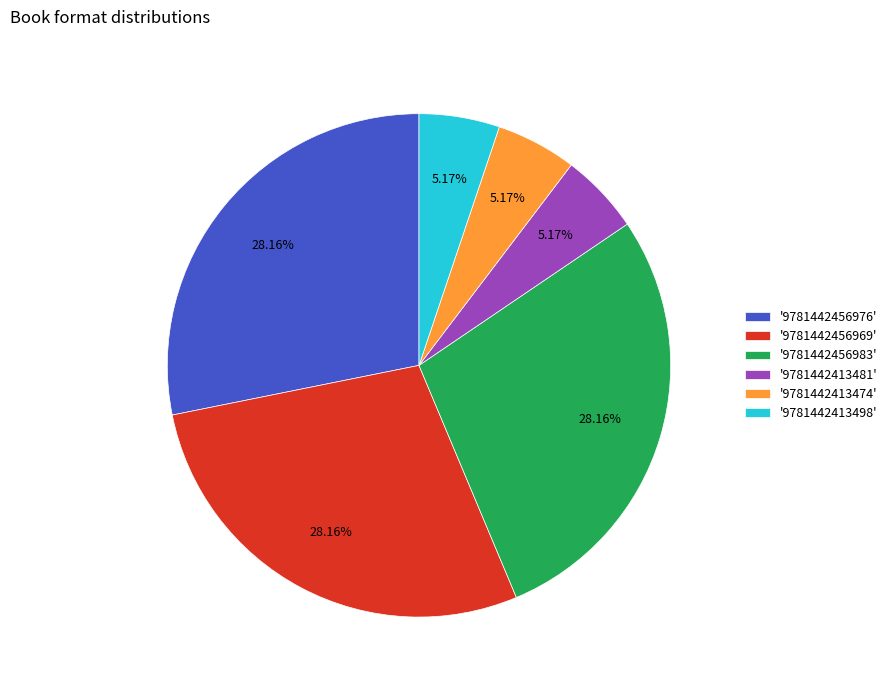

Which has a higher value, '9781442456969' or '9781442413481'?

'9781442456969'